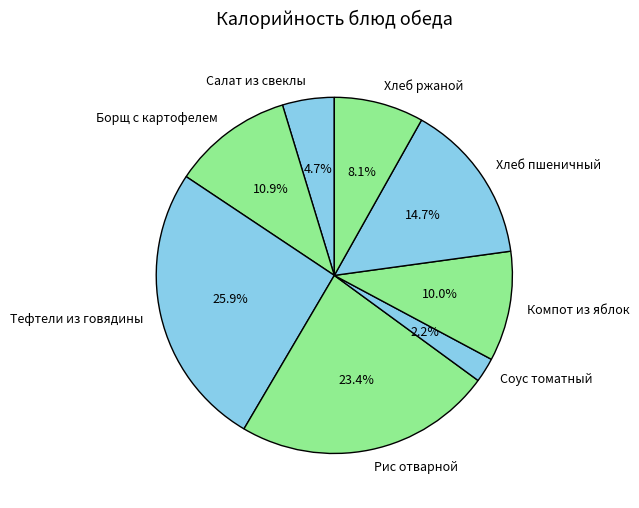

What is the smallest slice in the pie chart?

Соус томатный